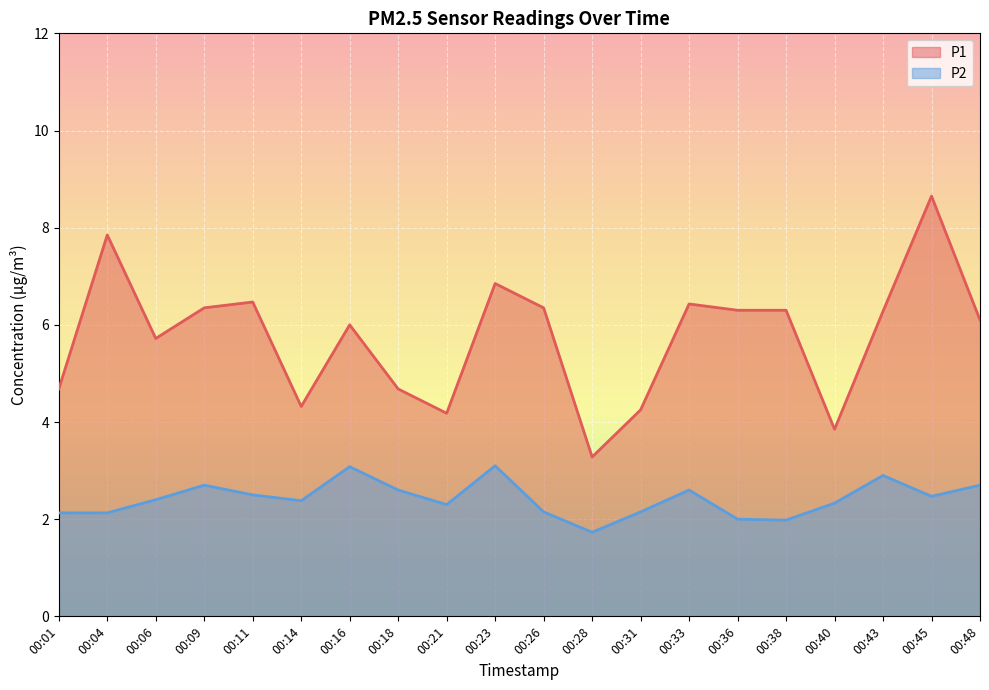

Which series has the largest range (max minus min)?

P1